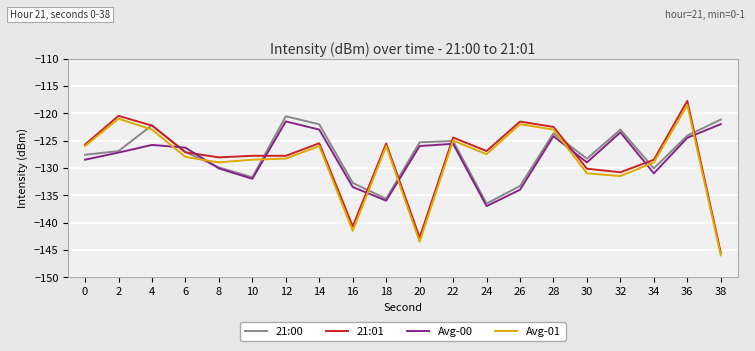

What is the total value across all series at 22?

-500.1